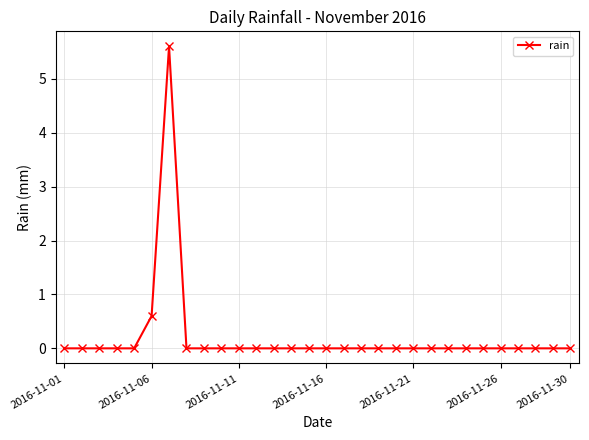

What is the average value?

0.2